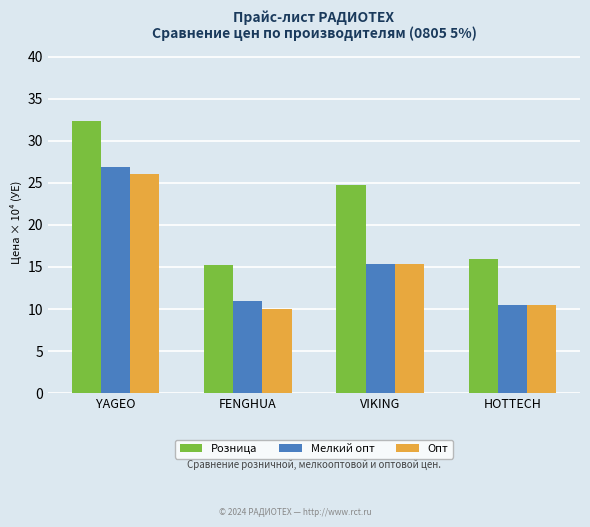

What position from the left is VIKING?

3